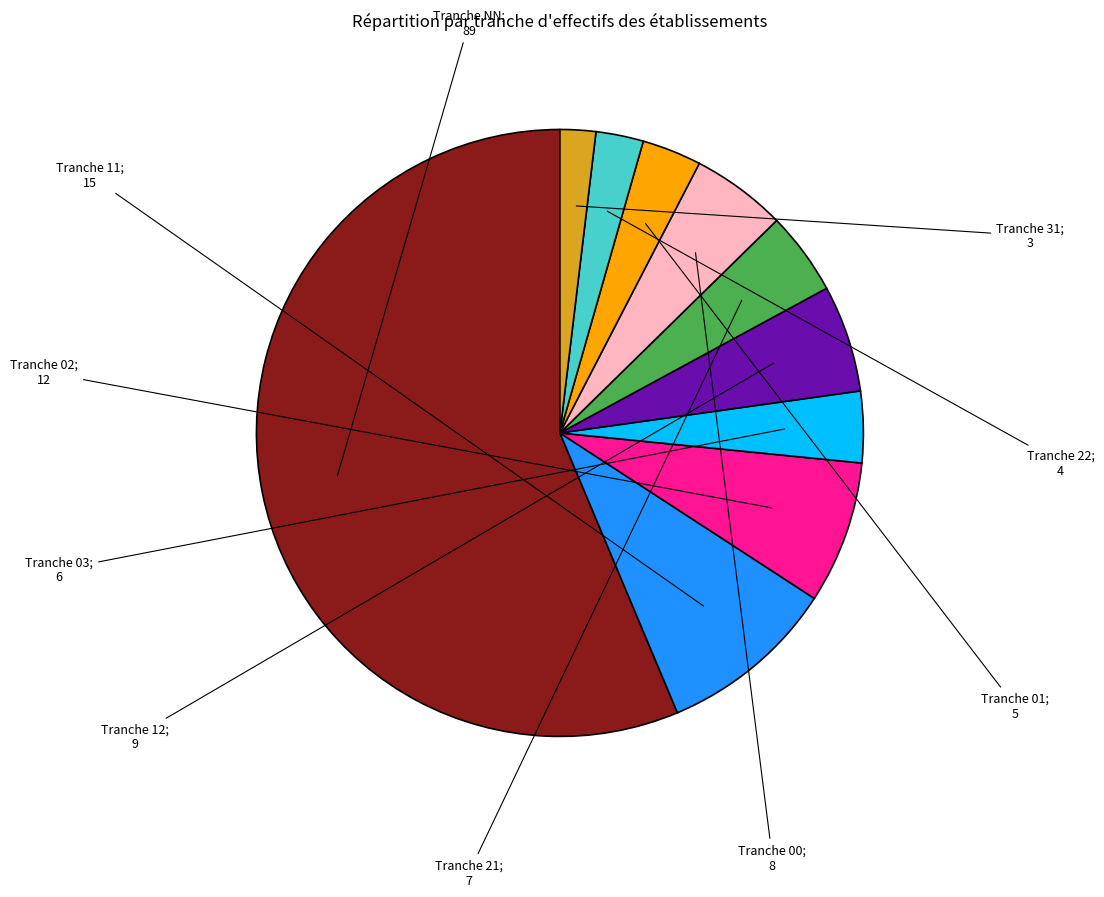

Count the number of slices in the pie.

10